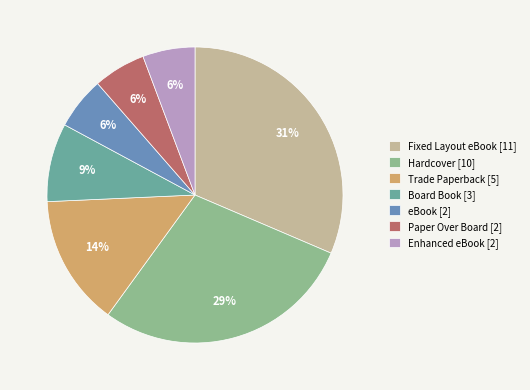

To the nearest percent, what percentage of the pie is Board Book [3]?

9%